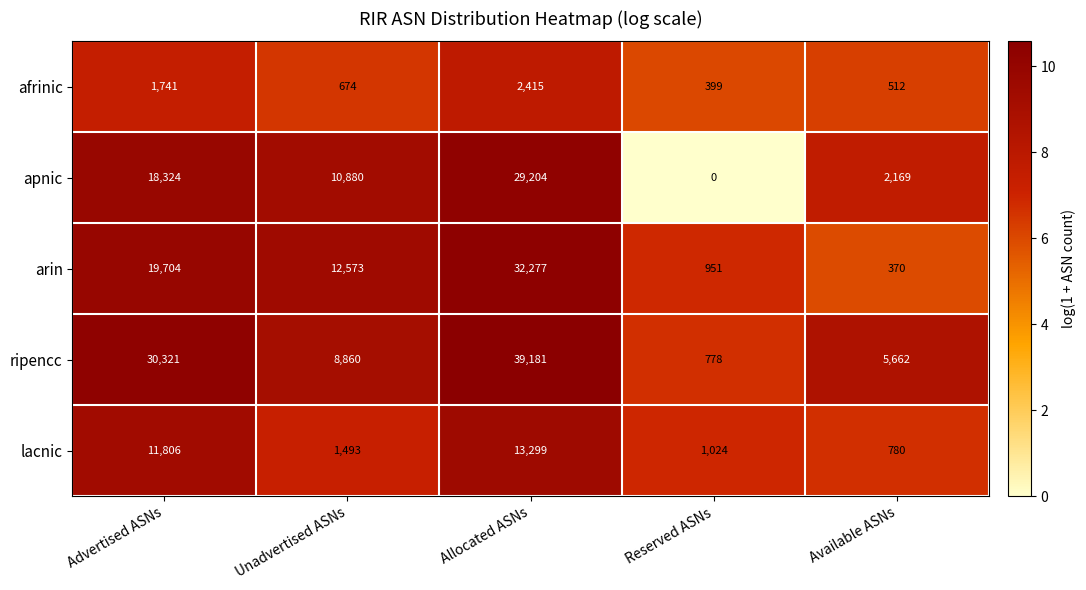

Where is arin nearest to the value 16323?

Advertised ASNs